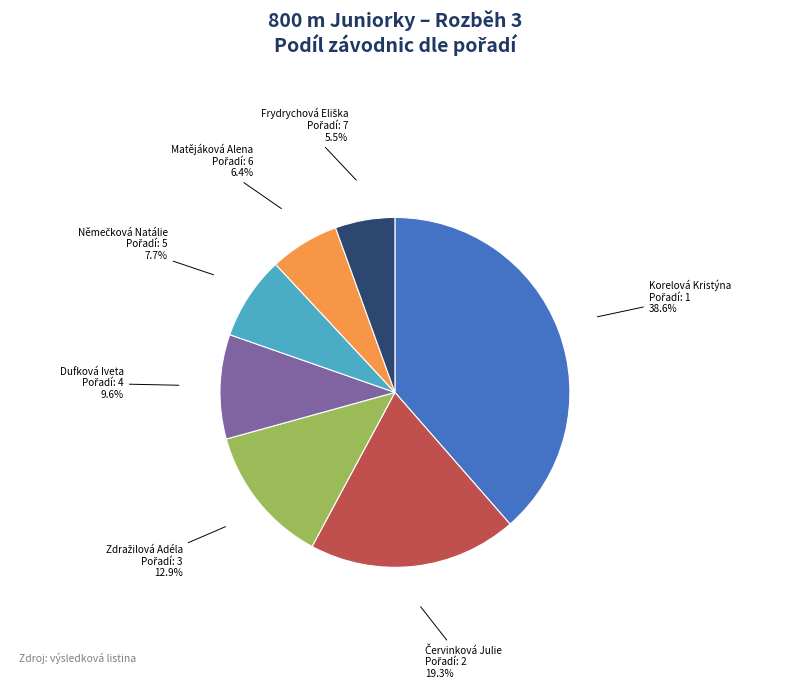

Is there any slice that represents more than half of the pie?

No